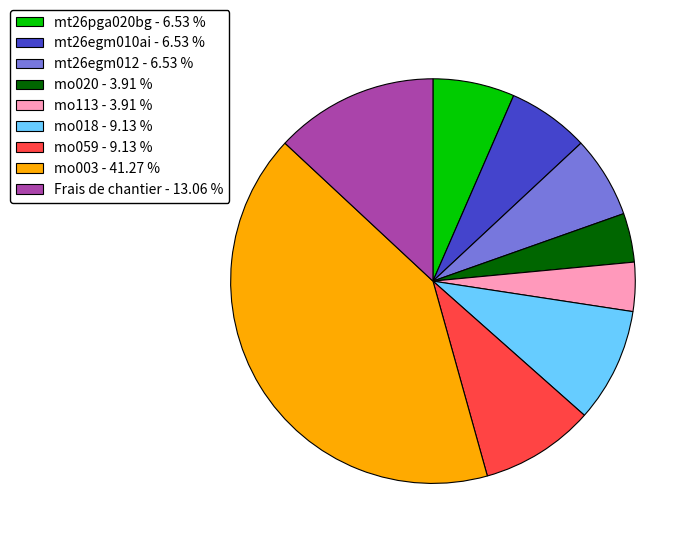

Between mo018 and mt26egm010ai, which is larger?

mo018